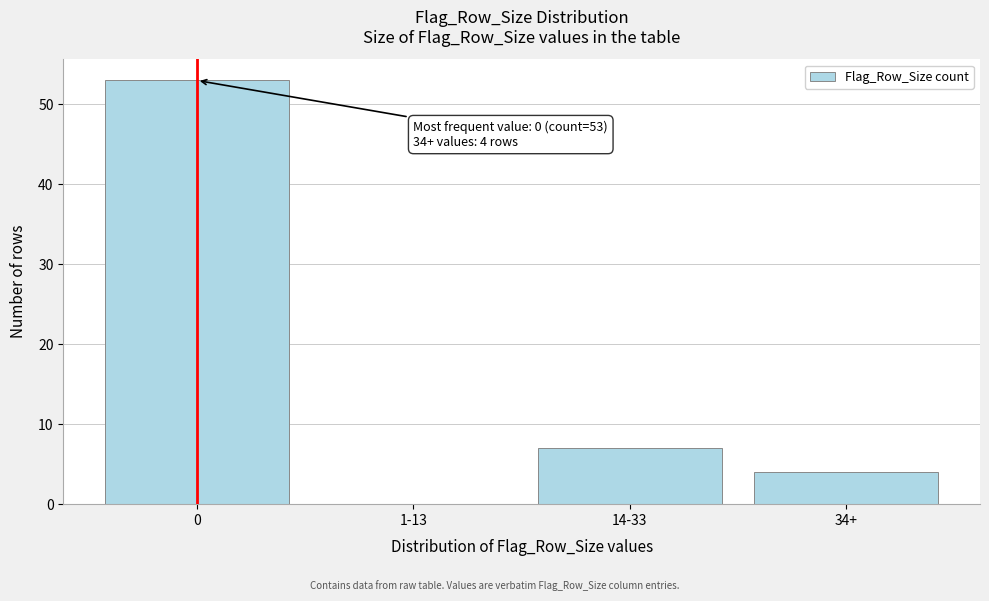

Reading left to right, extract all data points from this chart.

0=53	1-13=0	14-33=7	34+=4